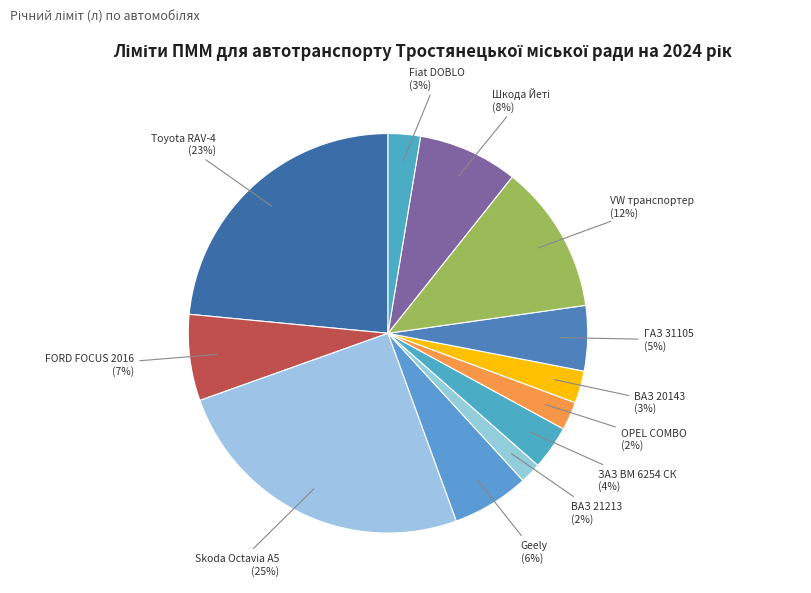

Count the number of slices in the pie.

12